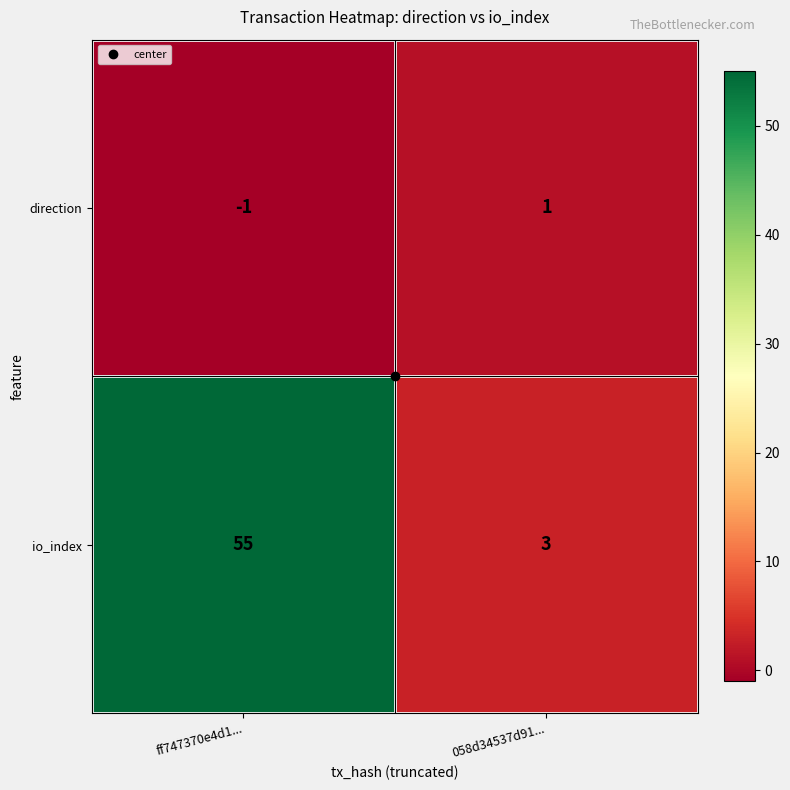

Which series has the largest total across all categories?

io_index